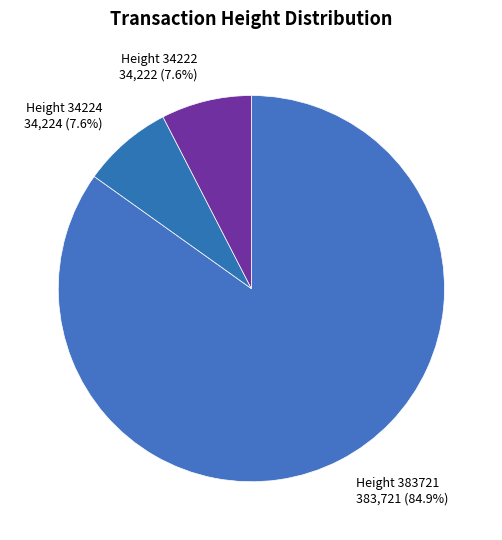

Is the sum of Height 34222 and Height 34224 greater than half?

No